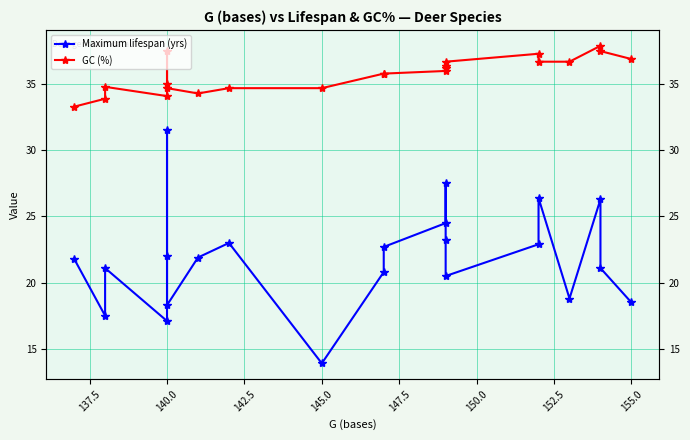

Does the chart display data point markers on the line(s)?

Yes